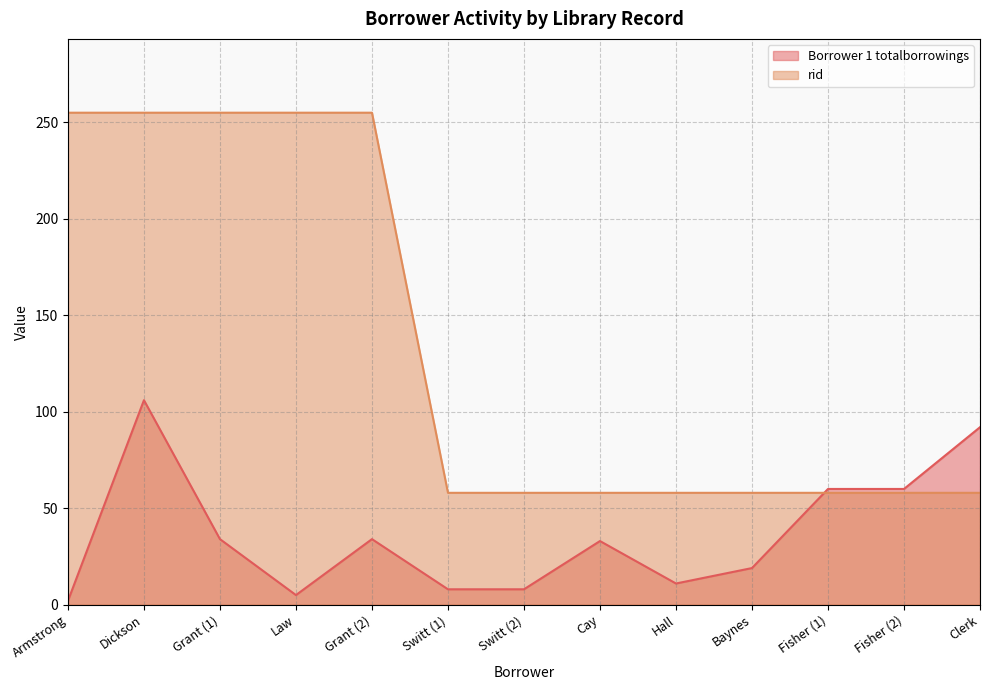

Reading left to right, transcribe all the data shown in this chart.

Borrower 1 totalborrowings: 2	106	34	5	34	8	8	33	11	19	60	60	92
rid: 255	255	255	255	255	58	58	58	58	58	58	58	58